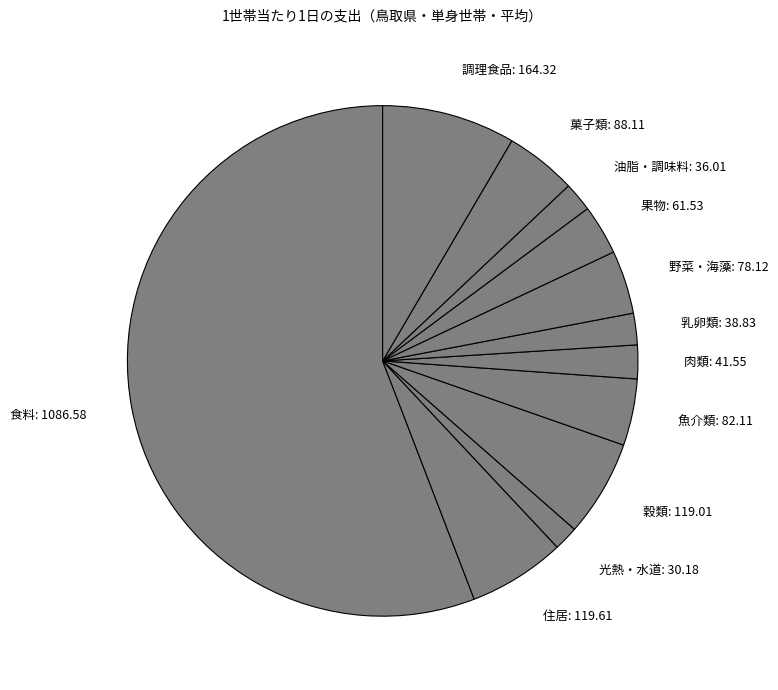

Do 調理食品: 164.32 and 魚介類: 82.11 together represent more than half of the pie?

No